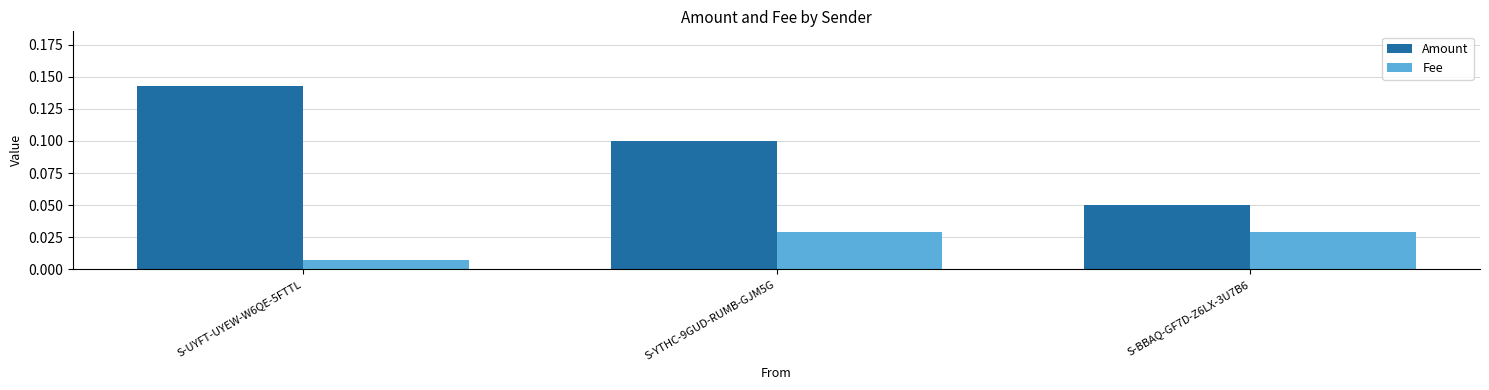

Rank the series at S-UYFT-UYEW-W6QE-5FTTL from lowest to highest value.

Fee, Amount